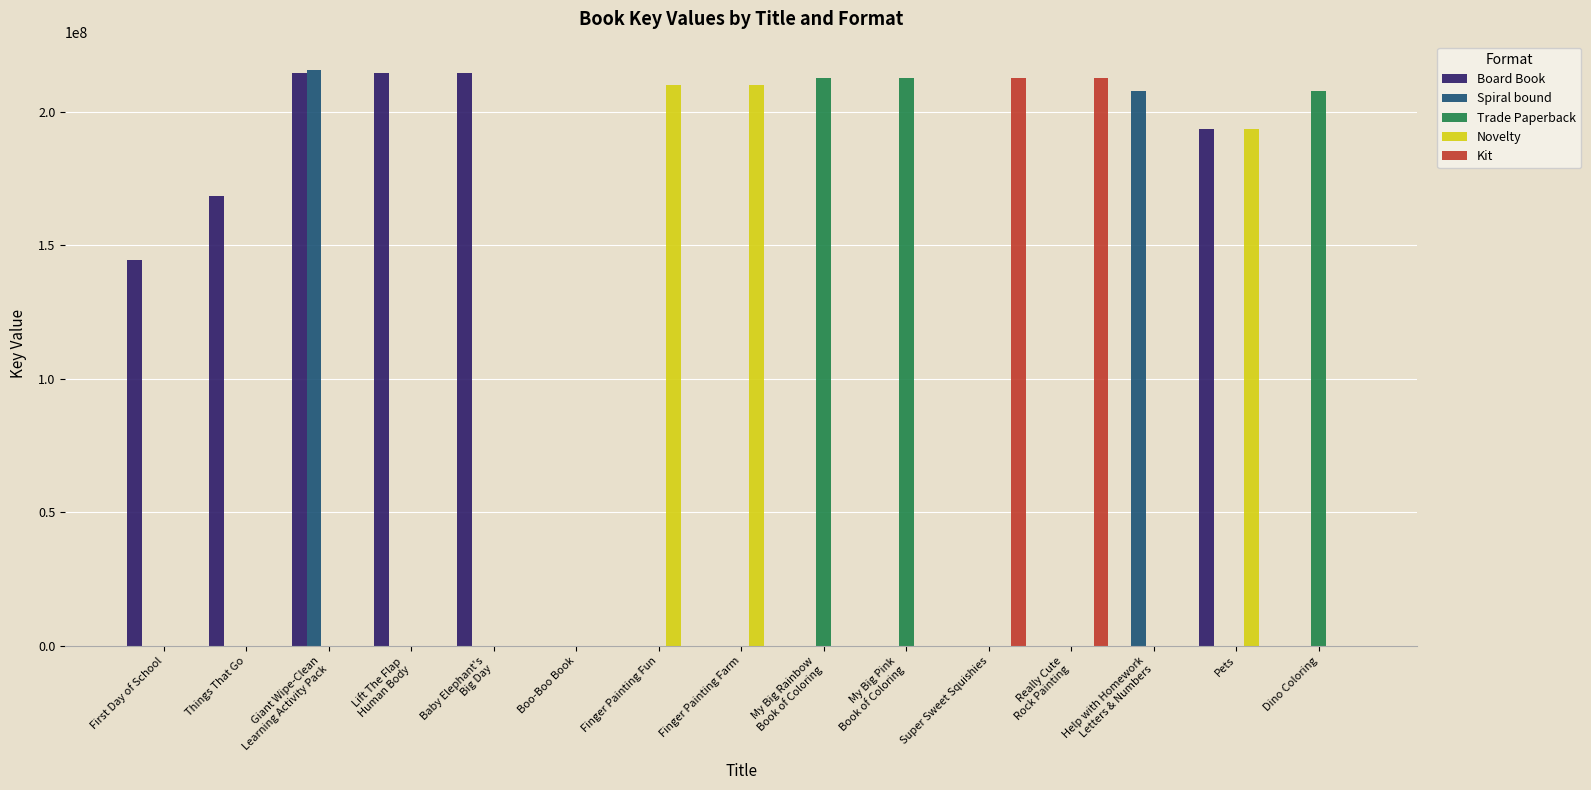

Does the chart contain stacked bars?

No